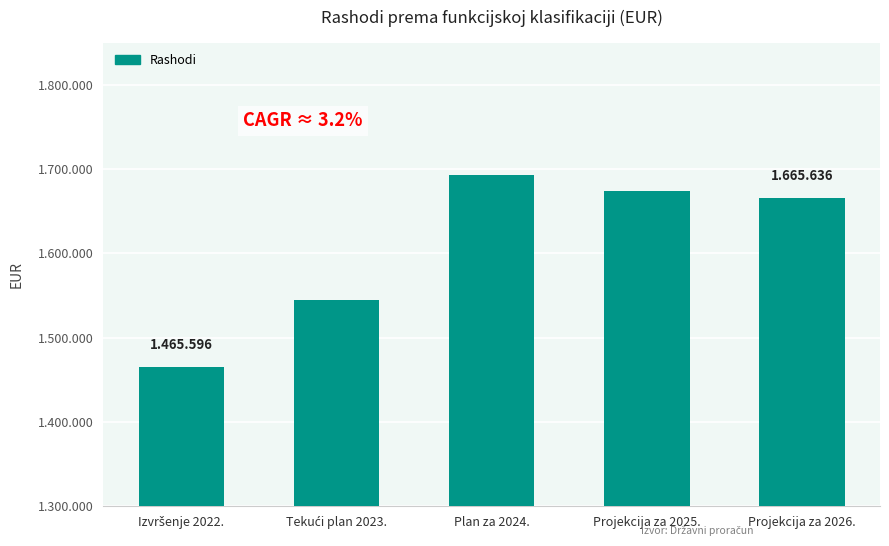

What is the ratio of the value at Izvršenje 2022. to the value at Plan za 2024.?

0.9